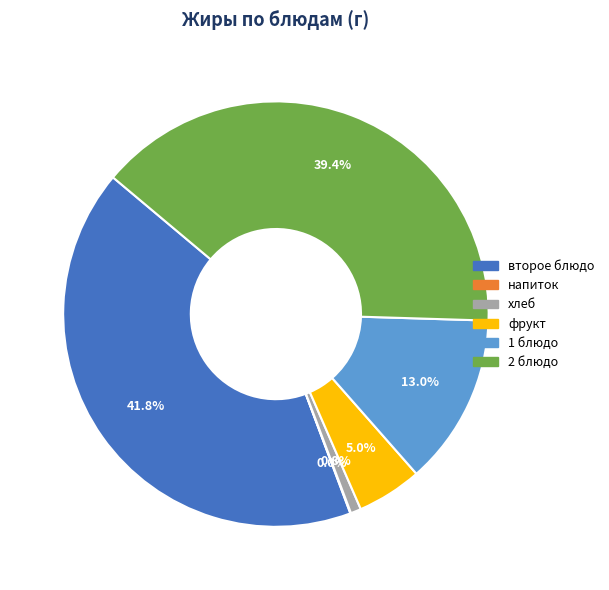

Does any single category account for the majority?

No